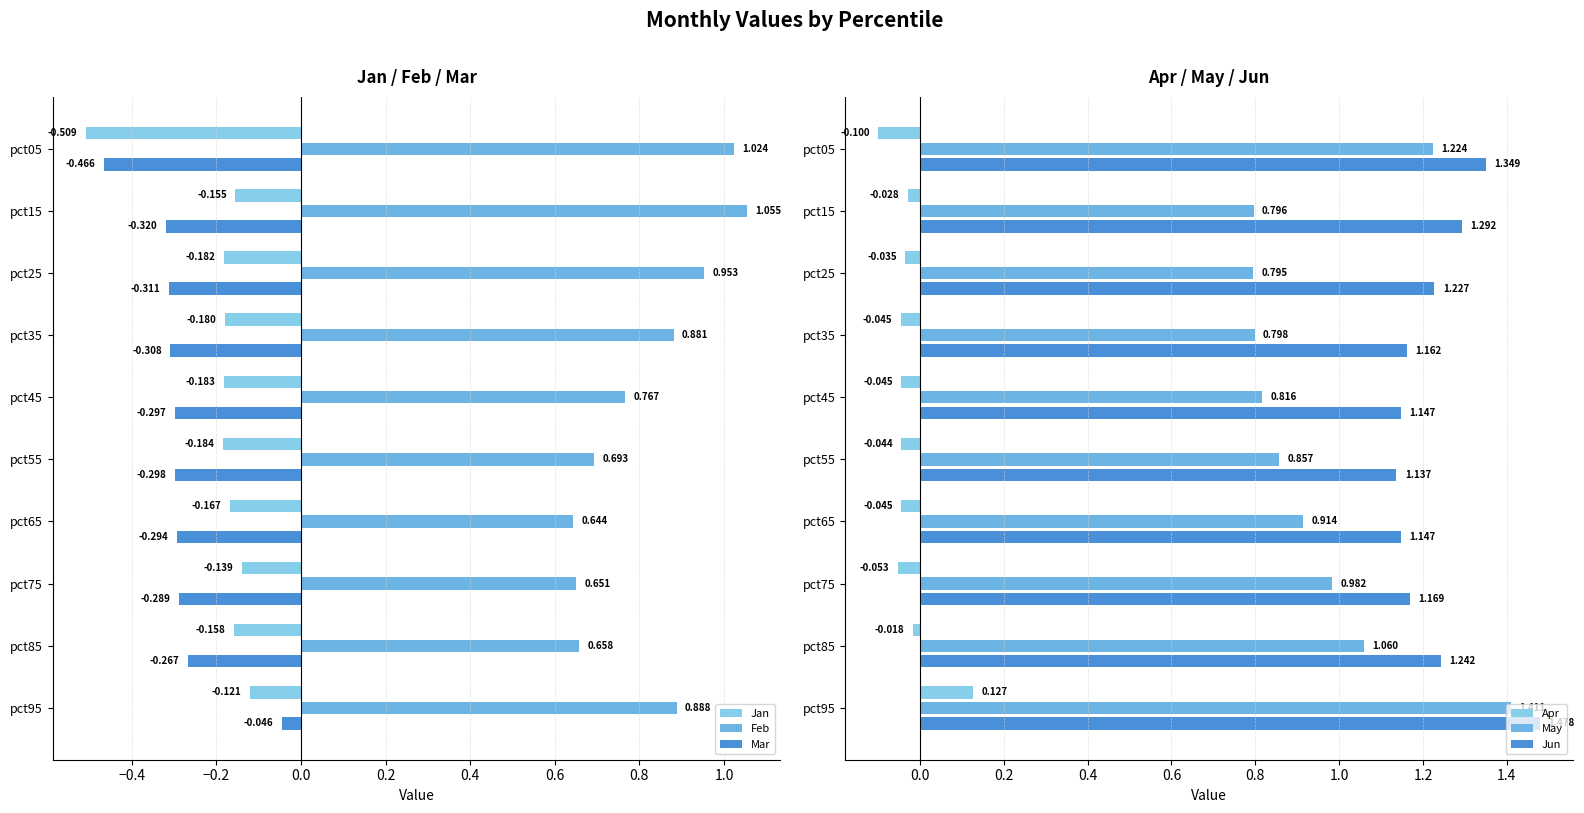

Which series has the largest range (max minus min)?

May